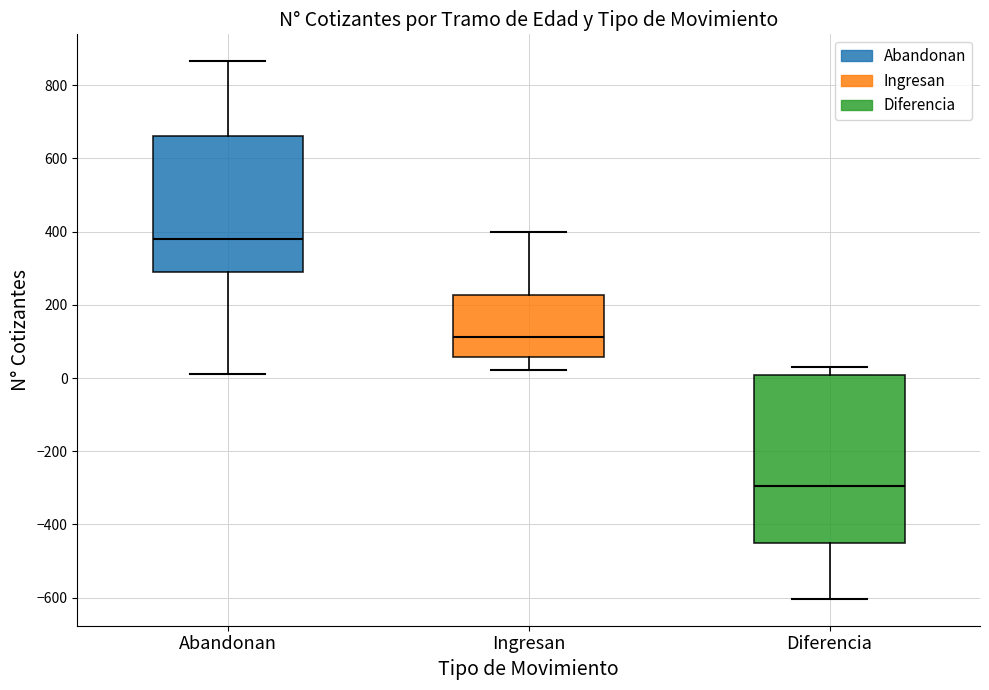

Which box is the tallest, from its lower edge to its upper edge?

Diferencia